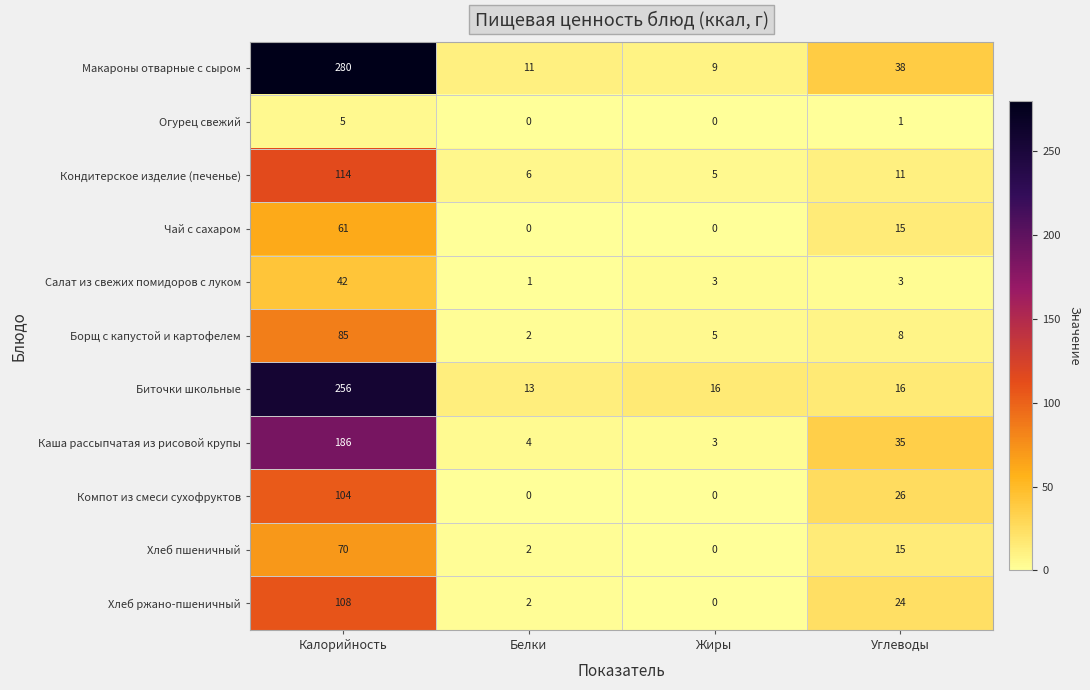

Which series has the largest total across all categories?

Макароны отварные с сыром